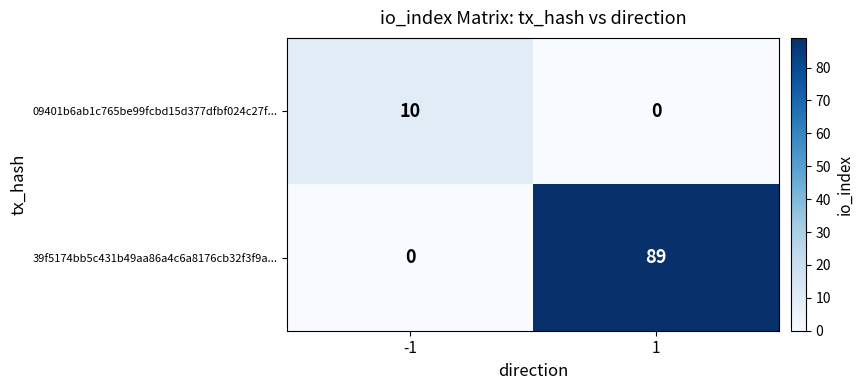

At which category is the sum across all series the highest?

1